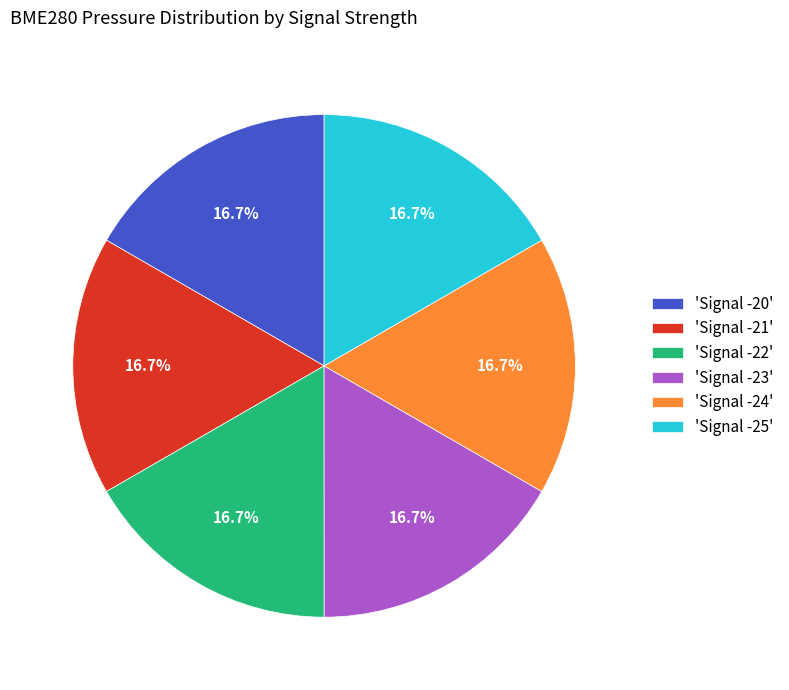

What is the ratio of the value at 'Signal -20' to the value at 'Signal -21'?

1.0